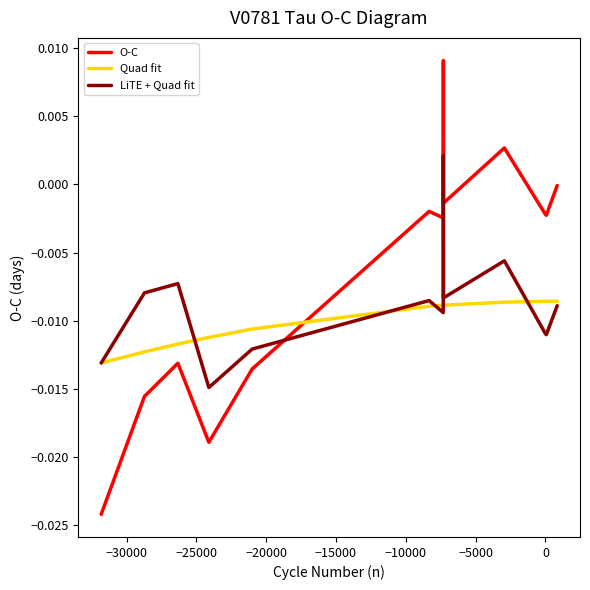

Which series has the largest total across all categories?

O-C